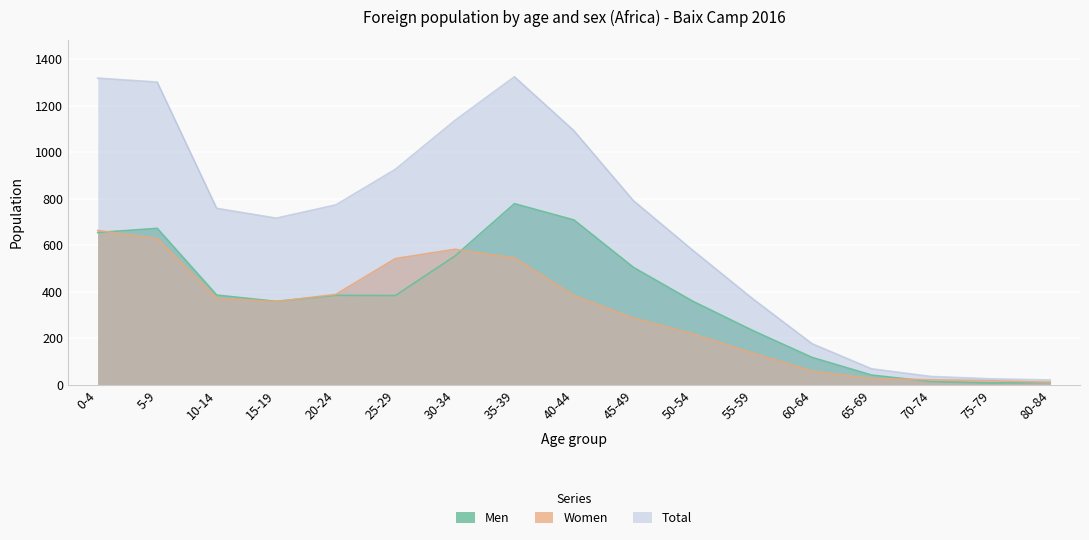

How many values in the Women series exceed 358?

8